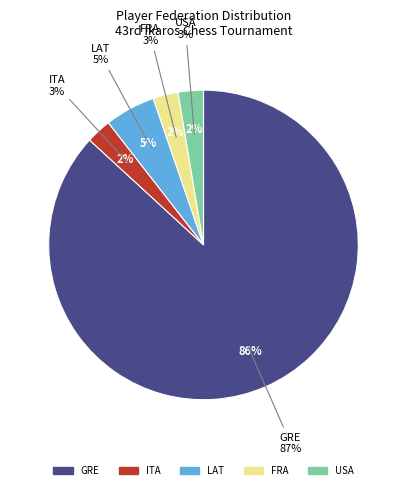

Does GRE account for over 50% of the chart?

Yes